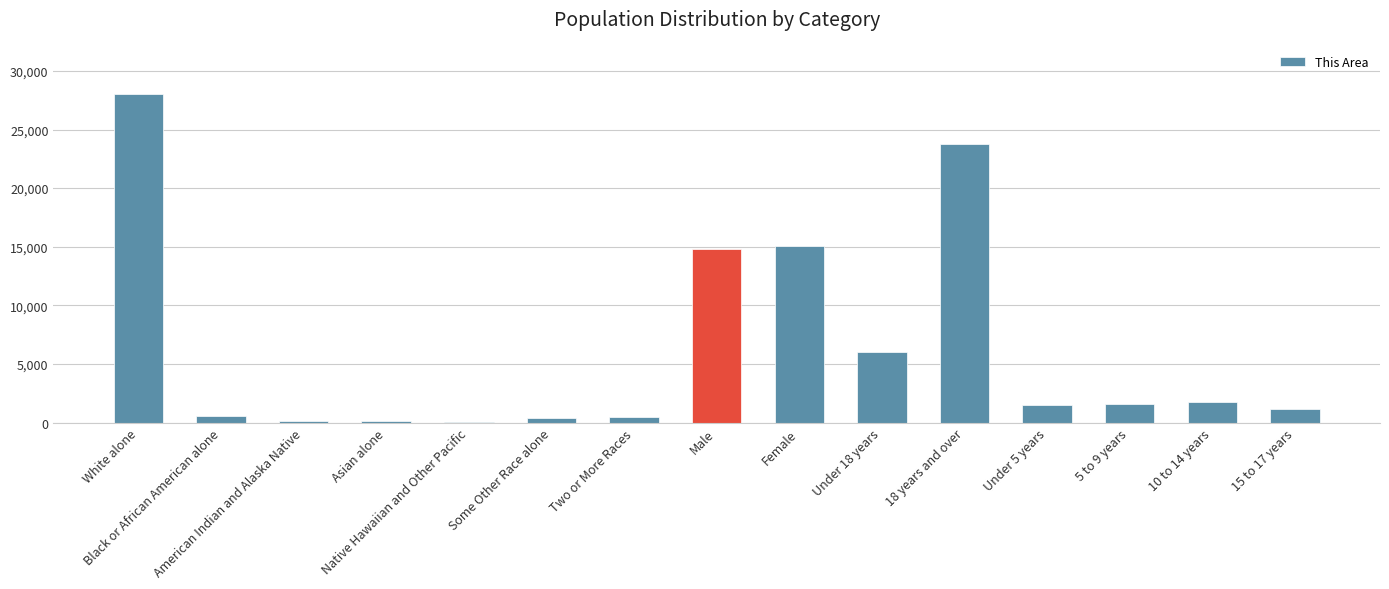

The value at Native Hawaiian and Other Pacific is 24. True or false?

True